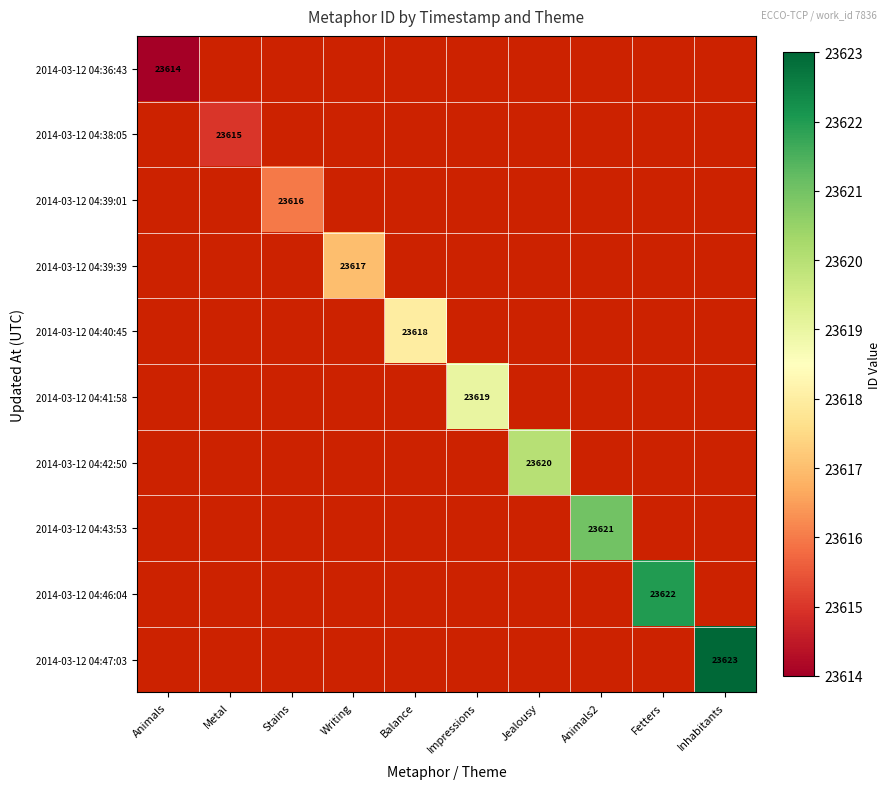

True or false: 2014-03-12 04:41:58 has a value of 32681 at Impressions.

False